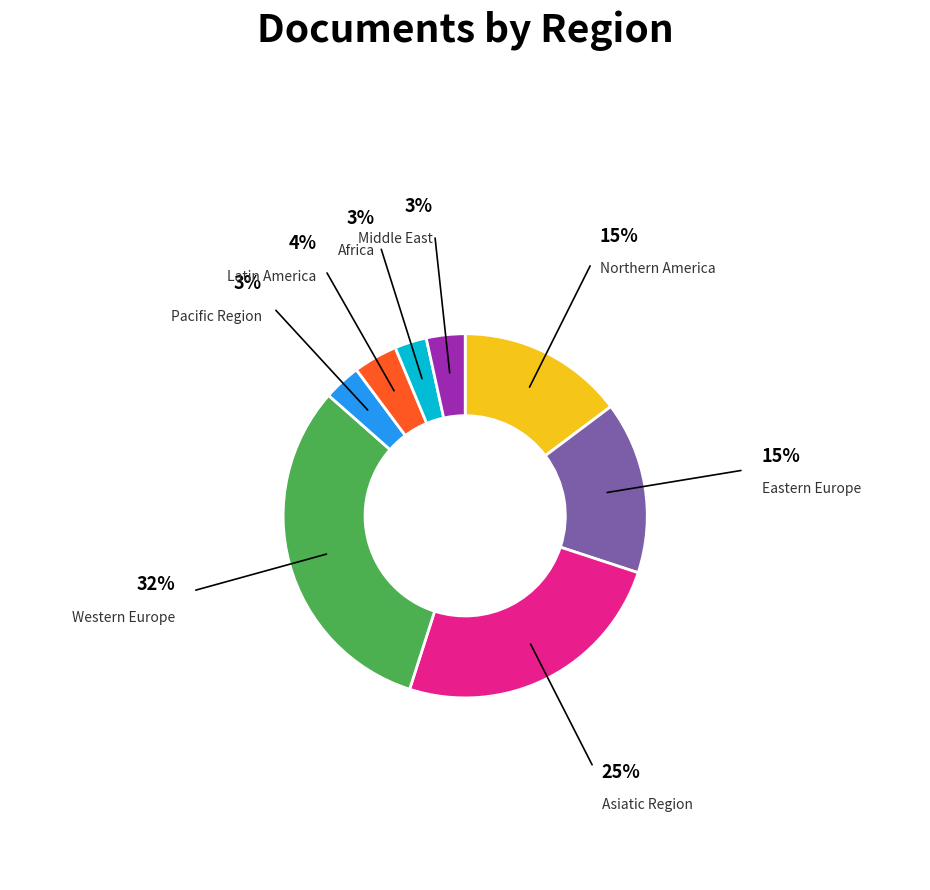

How many segments does this pie chart have?

8